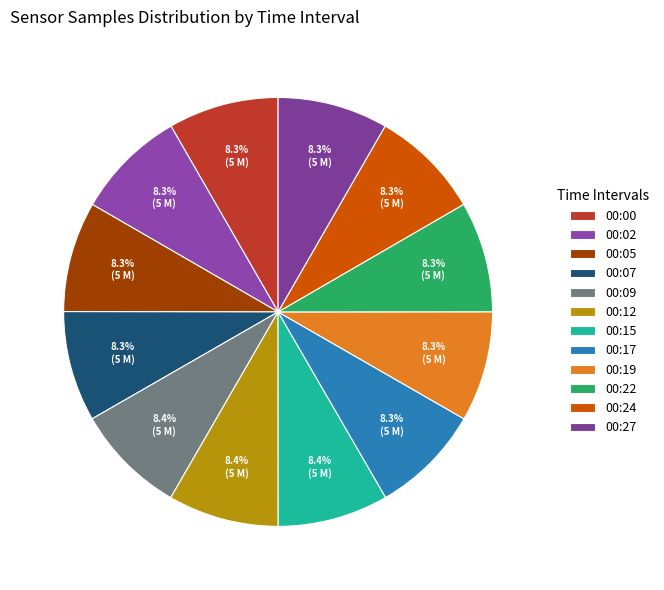

Is the sum of 00:22 and 00:02 greater than half?

No